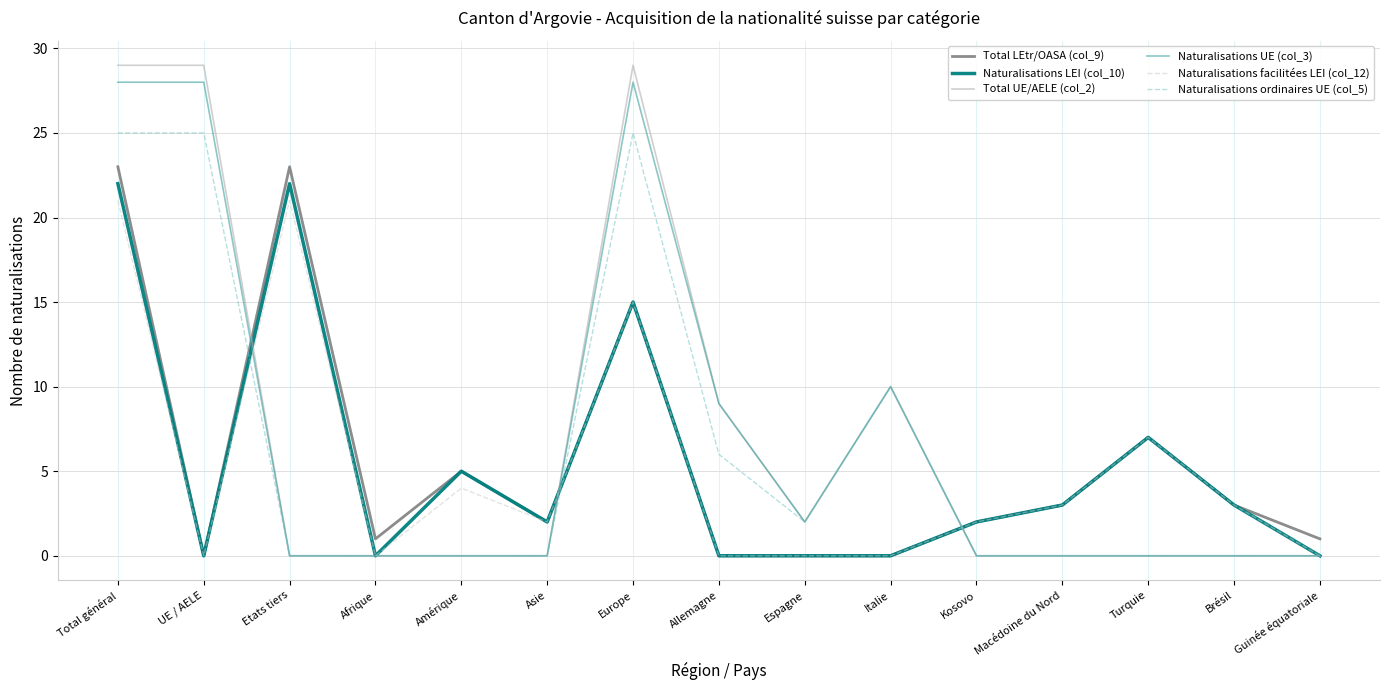

What is the greatest value displayed?

29